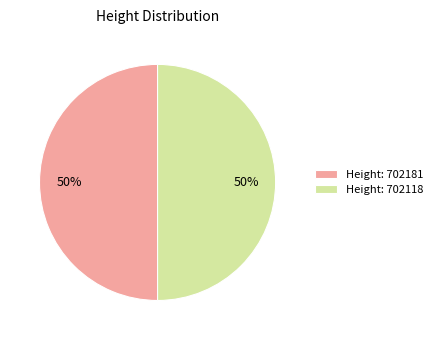

The Height: 702118 slice represents 41% of the pie. True or false?

False